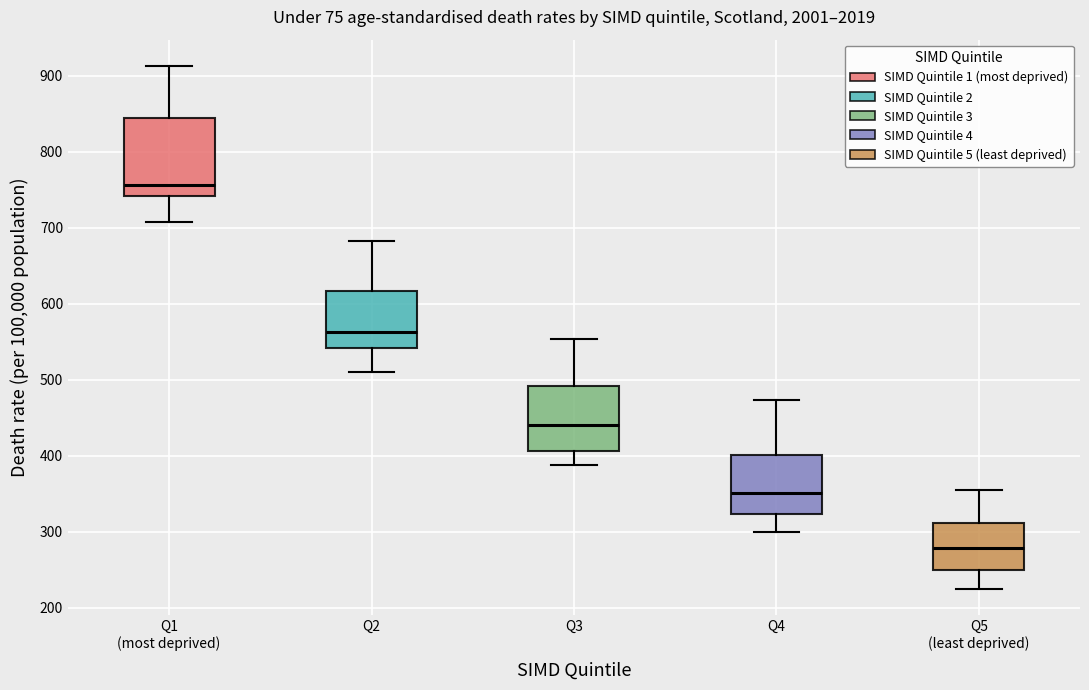

Reading left to right, transcribe this box plot: for each box, give where its median line is, the range the box spans, and where its two whiskers end, as read against the y-axis. The values are not printed on the chart, so give them approximately, as read against the axis.

Q1 (most deprived): median 760, box 740 to 850, whiskers 710 to 910
Q2: median 560, box 540 to 620, whiskers 510 to 680
Q3: median 440, box 410 to 490, whiskers 390 to 550
Q4: median 350, box 320 to 400, whiskers 300 to 470
Q5 (least deprived): median 280, box 250 to 310, whiskers 220 to 360